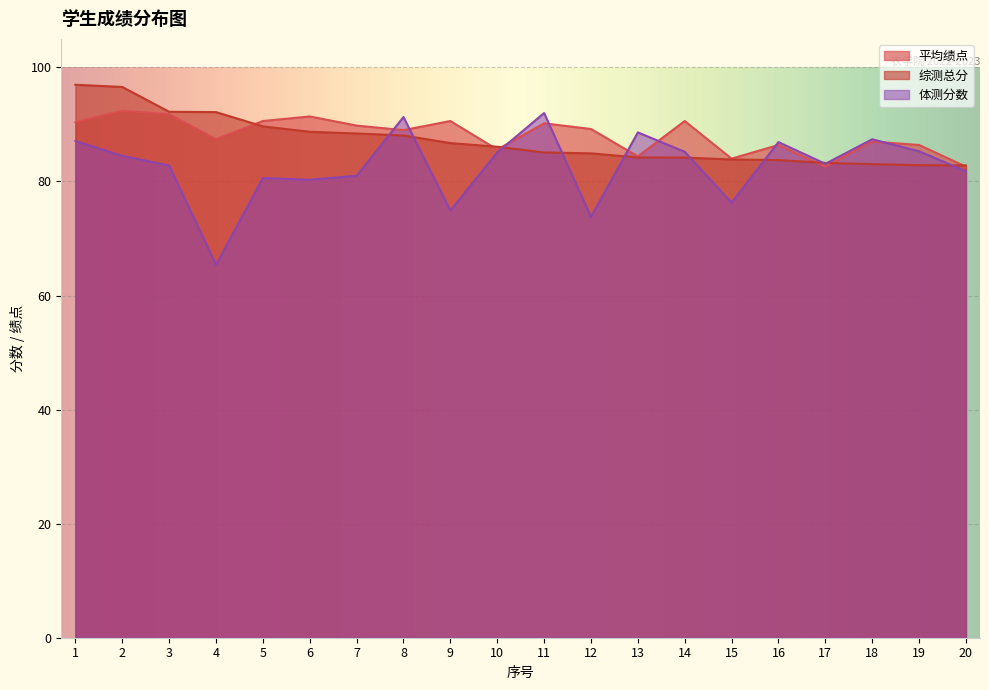

Where is the first local maximum for 平均绩点?

2